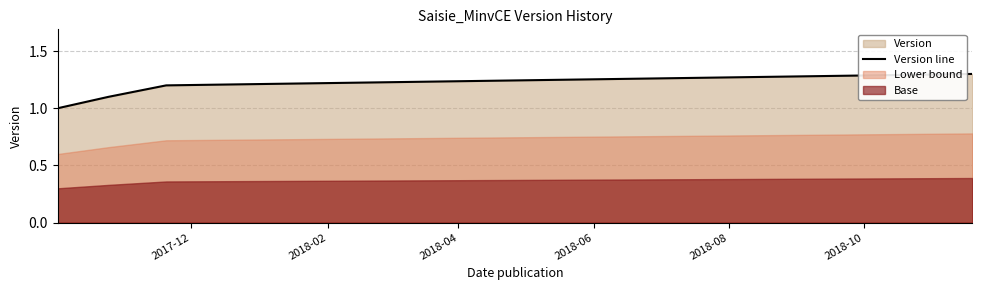

What is the sum of all values?

4.6